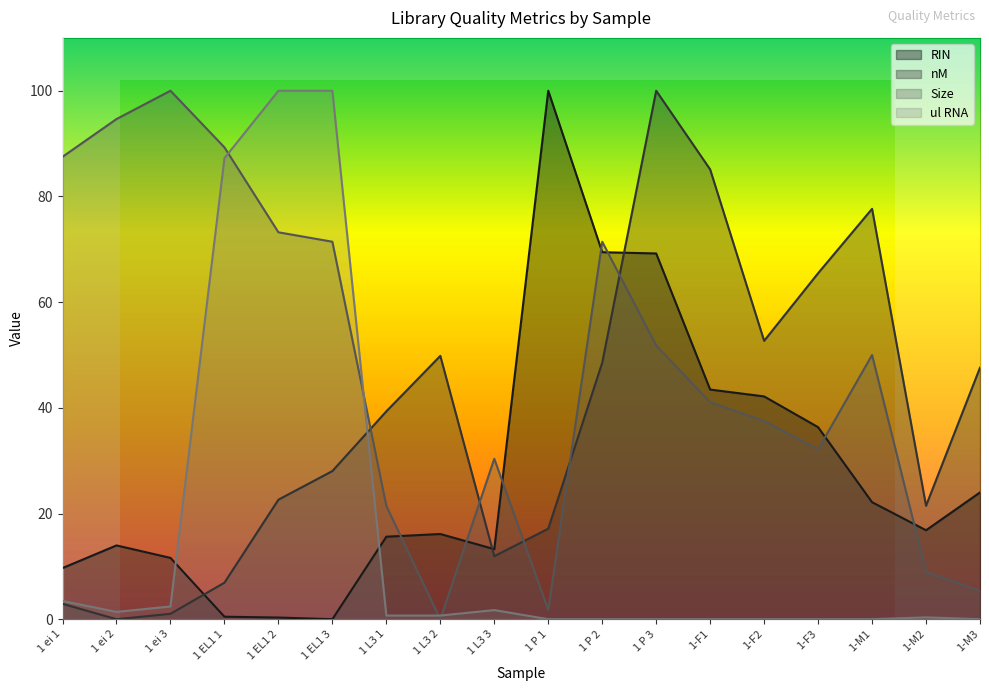

What is the value of the Size point at the 13th from the left?

41.1